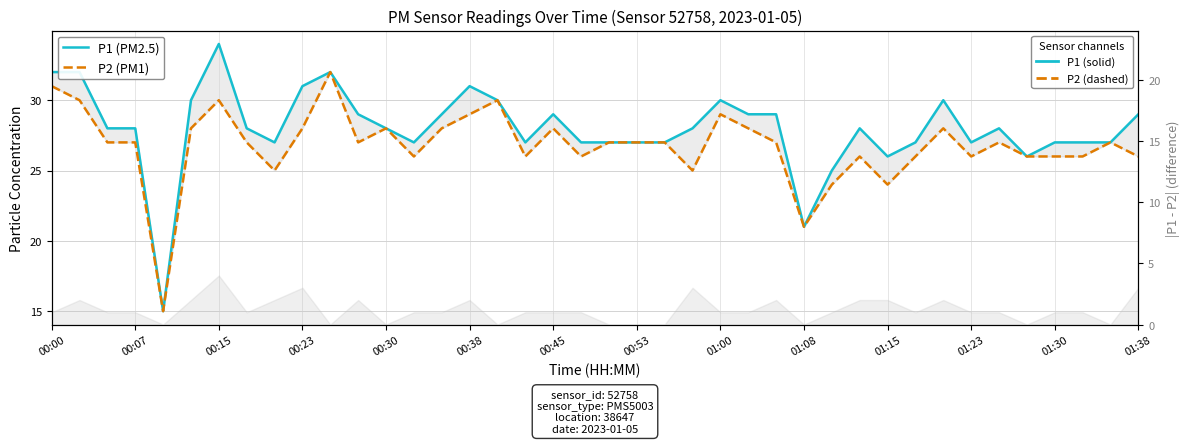

Reading left to right, extract all data points from this chart.

P1 (PM2.5): 32	32	28	28	15	30	34	28	27	31	32	29	28	27	29	31	30	27	29	27	27	27	27	28	30	29	29	21	25	28	26	27	30	27	28	26	27	27	27	29
P2 (PM1): 31	30	27	27	15	28	30	27	25	28	32	27	28	26	28	29	30	26	28	26	27	27	27	25	29	28	27	21	24	26	24	26	28	26	27	26	26	26	27	26